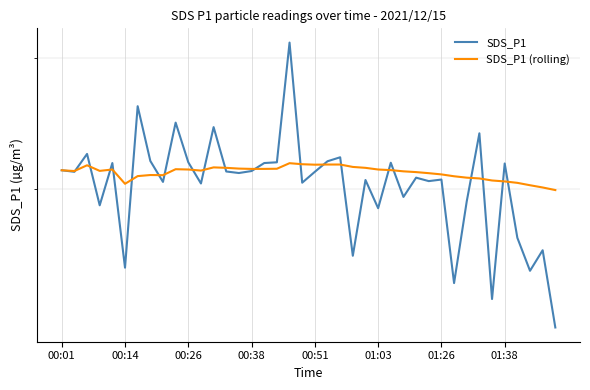

What is the sum of the SDS_P1 values at 12 and 11?

44.6